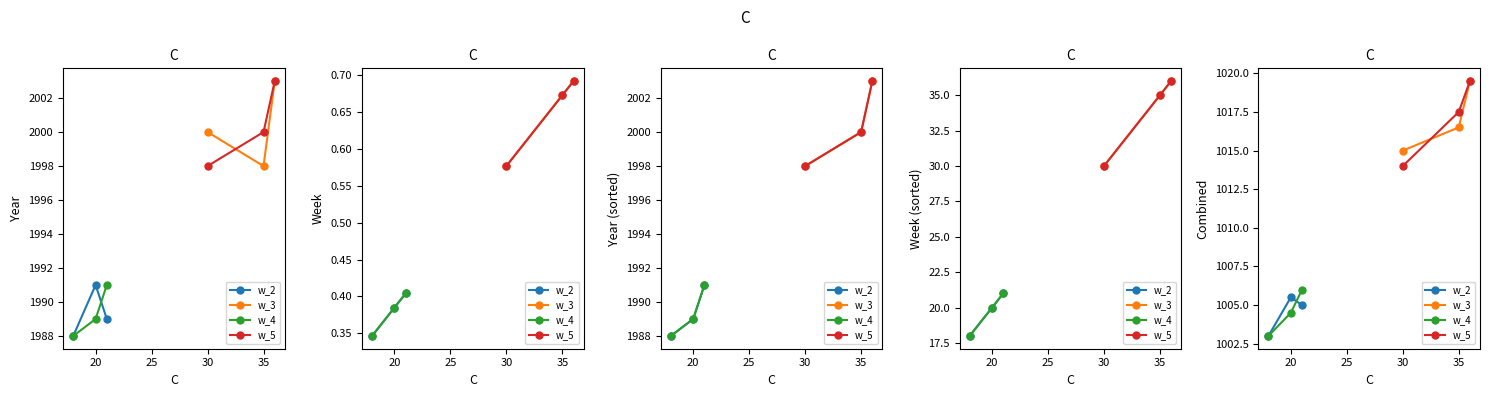

What is the value of the w_4 point at the 2nd from the left?

1004.5